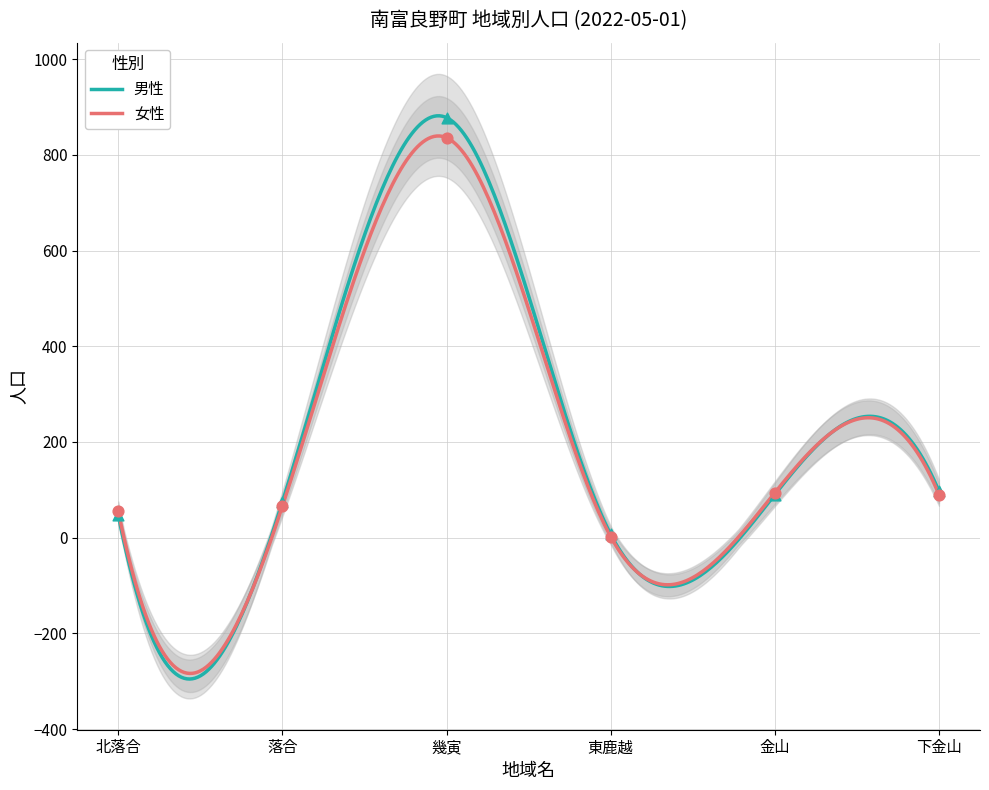

What is the minimum value for 男性?

-295.5